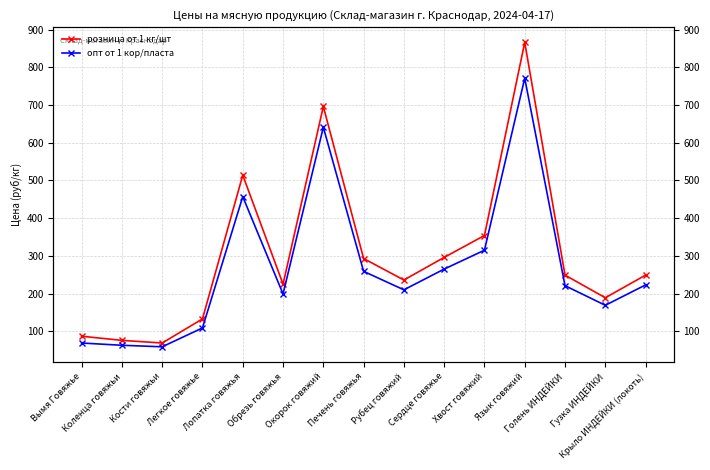

How many data points does each series have?

15